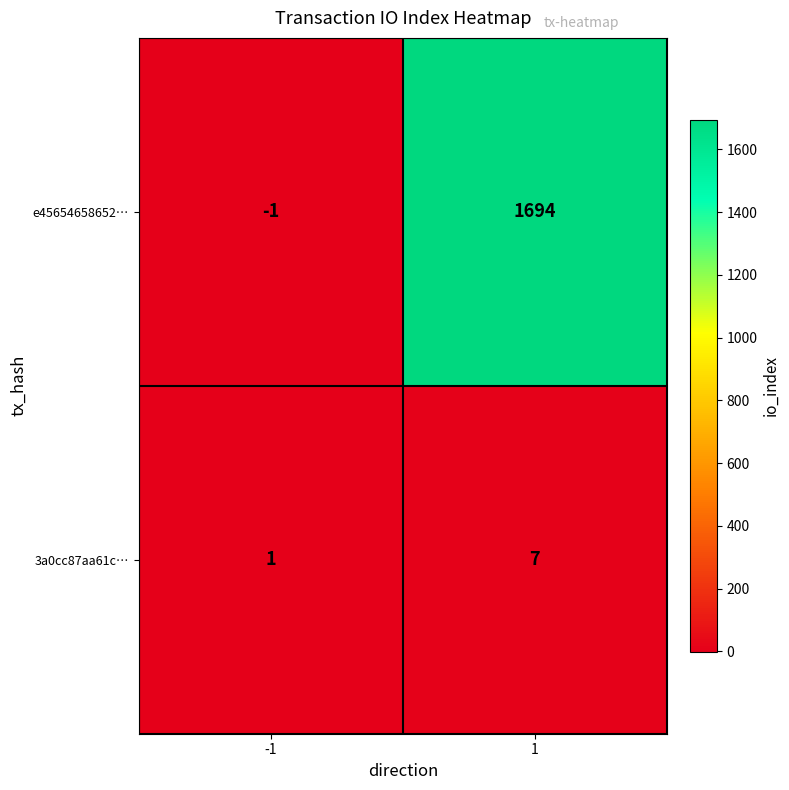

Is it true that e45654658652… equals 1694 at 1?

True